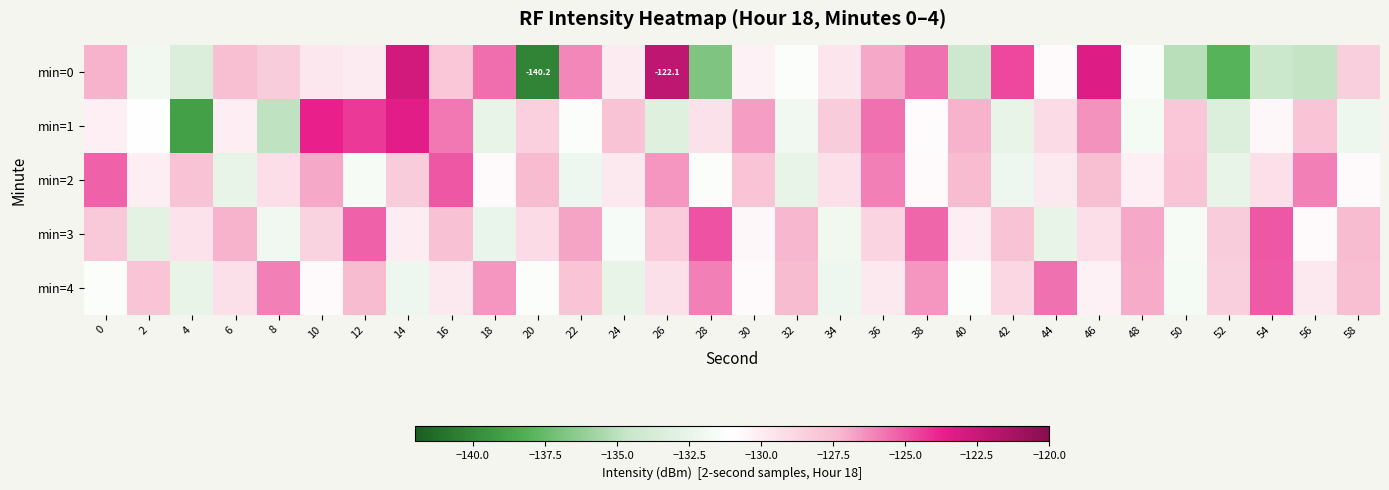

Is the value of min=0 at 58 greater than the value of min=4 at 50?

Yes